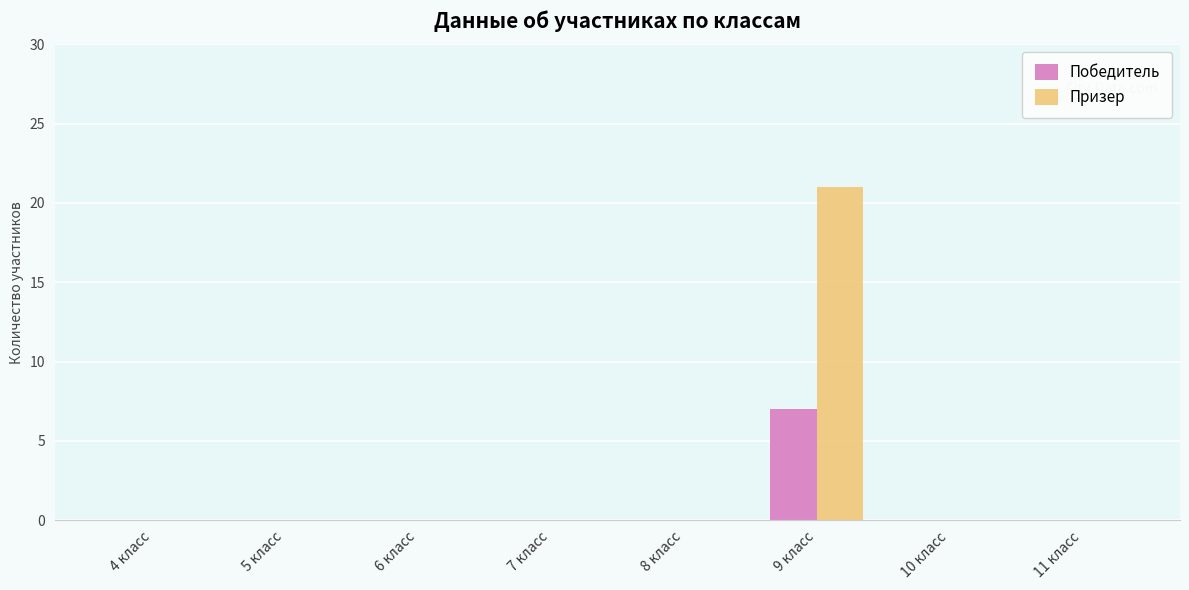

What is the average value of the Призер series?

3